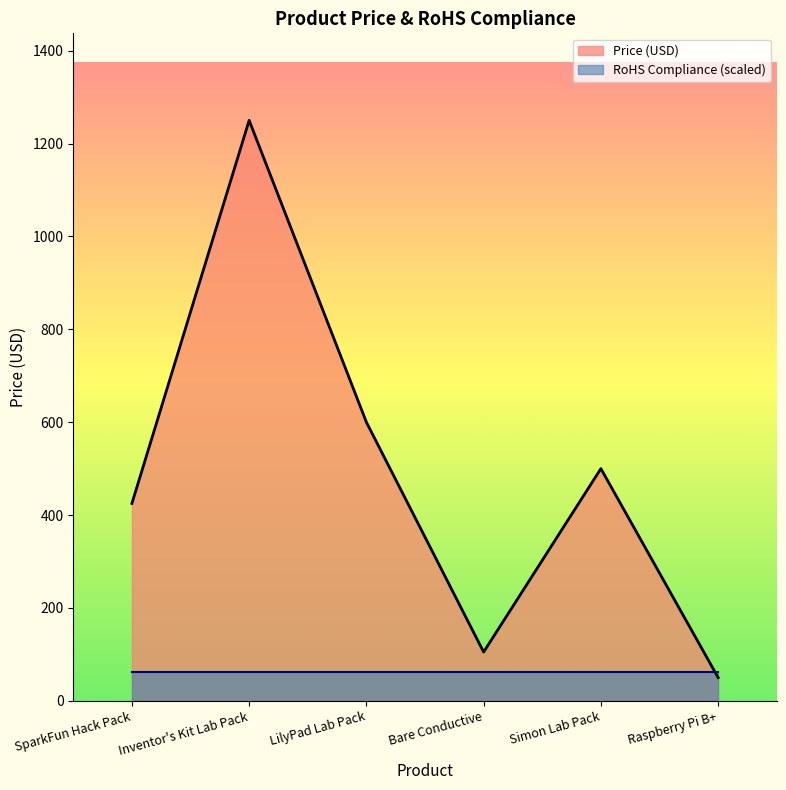

What is the label of the 4th point from the left?

Bare Conductive